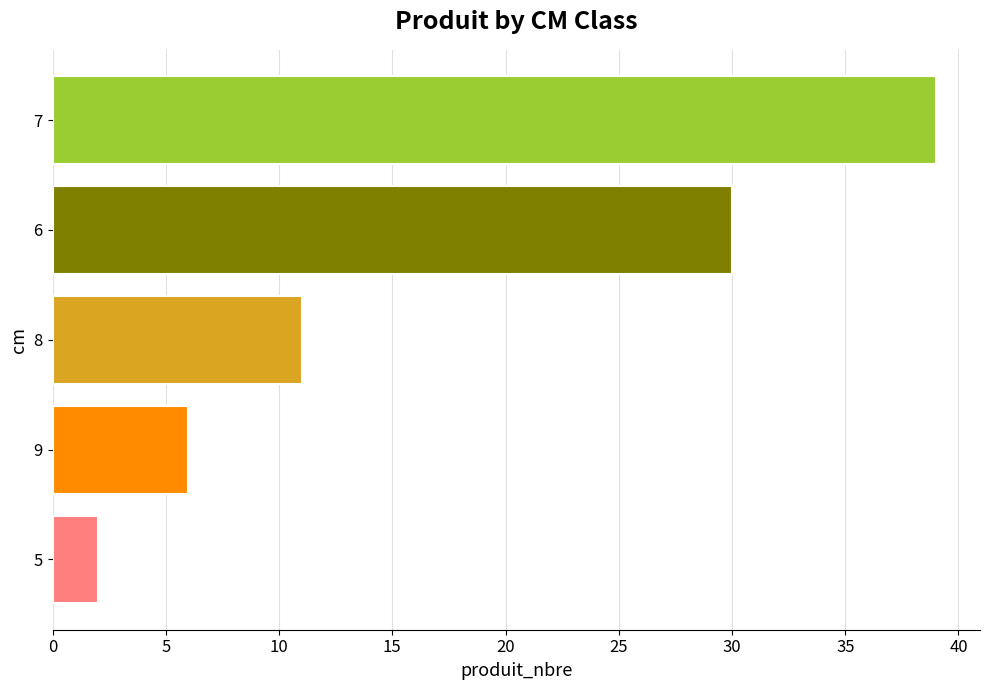

What is the average value?

18